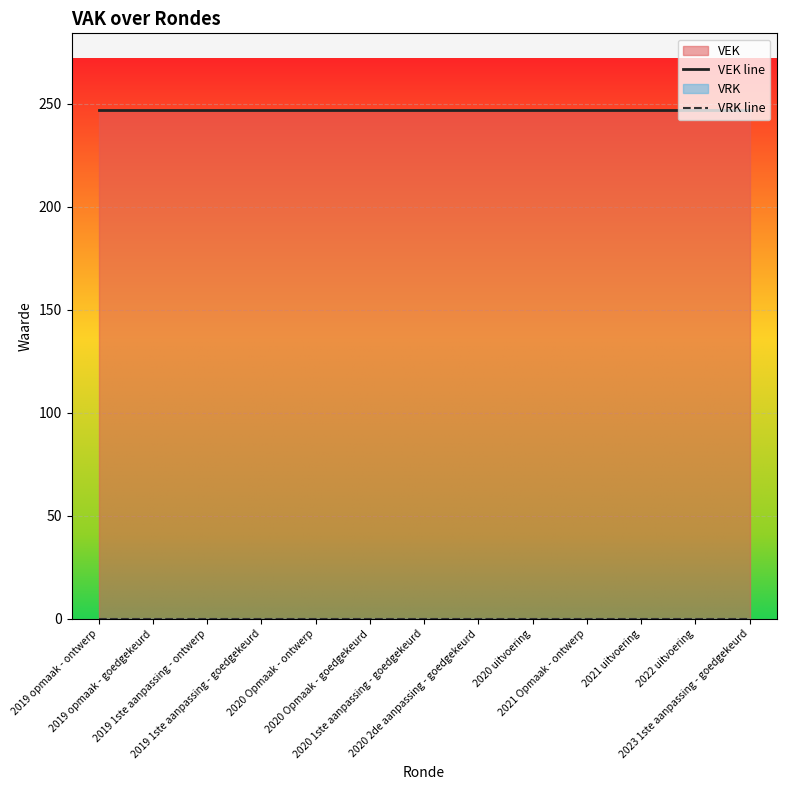

List the series in order of their peak value, highest first.

VEK line, VRK line